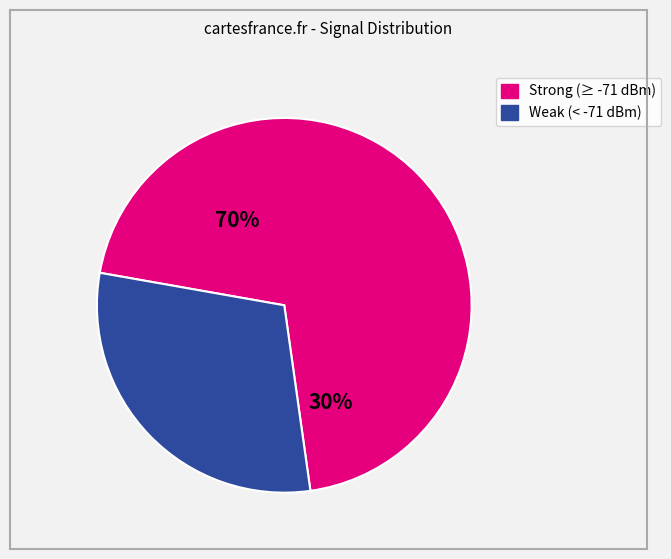

True or false: 0 accounts for 1% of the total.

False